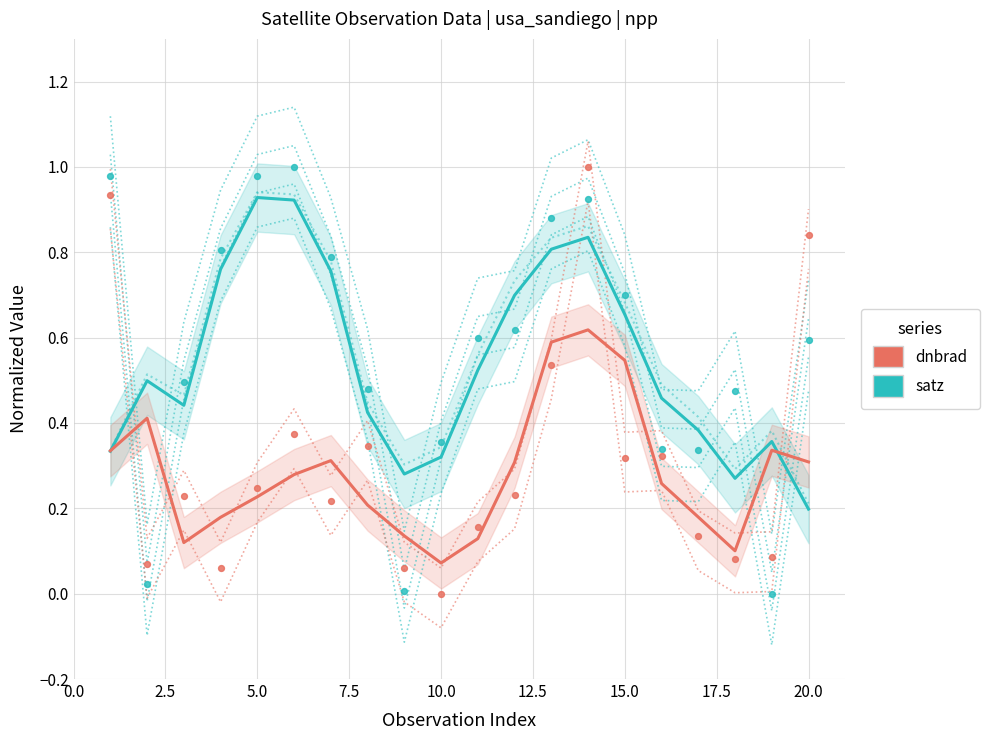

Is the value of dnbrad at 2.5 greater than the value of satz at 15.0?

No